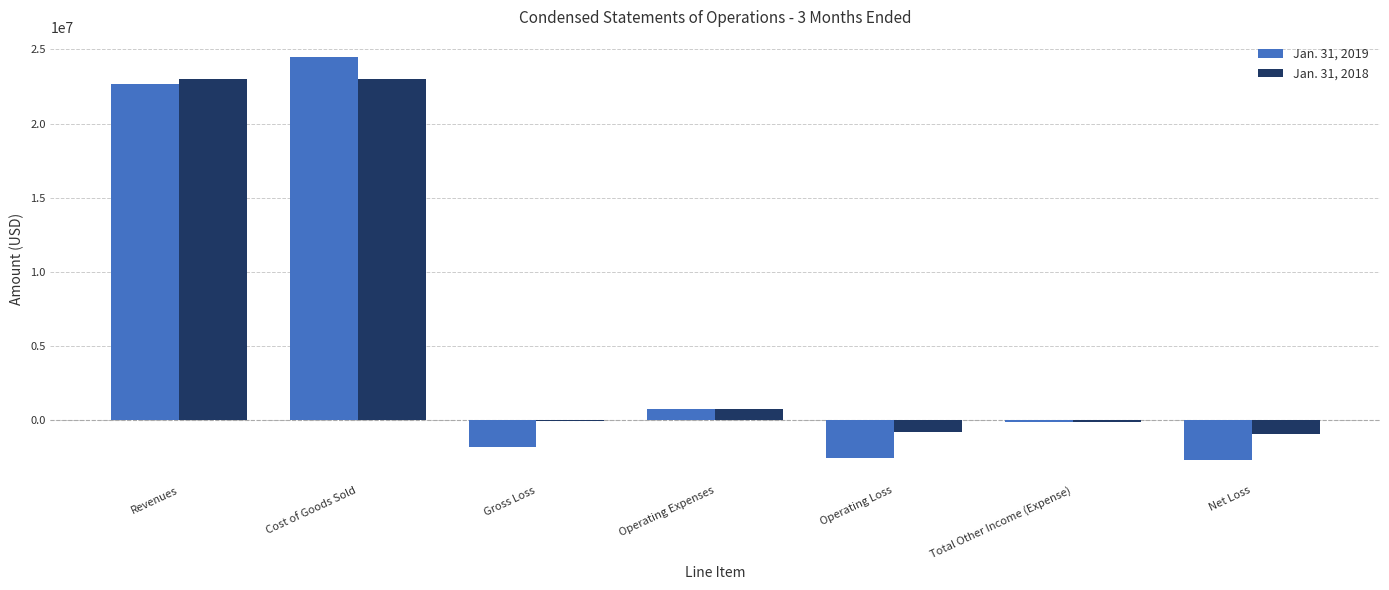

How many groups of bars are there?

7